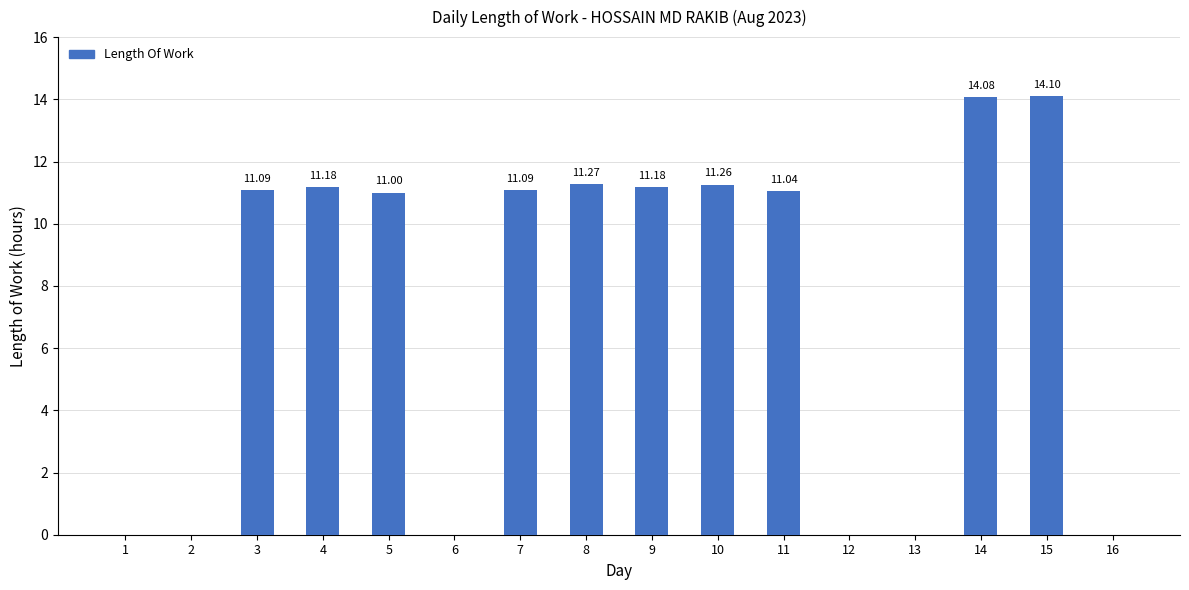

What is the sum of all values?

117.3